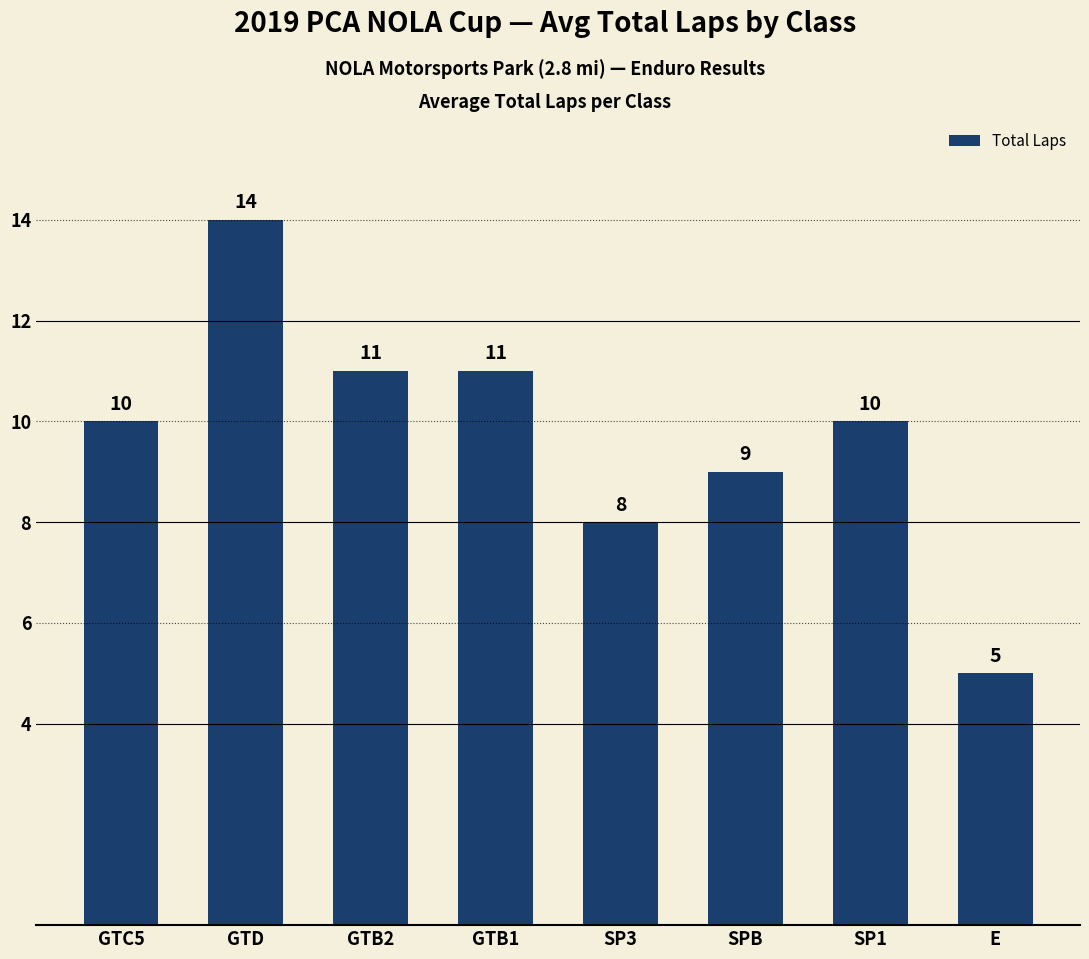

Approximately how many times larger is the value at SP1 compared to GTB1?

0.9